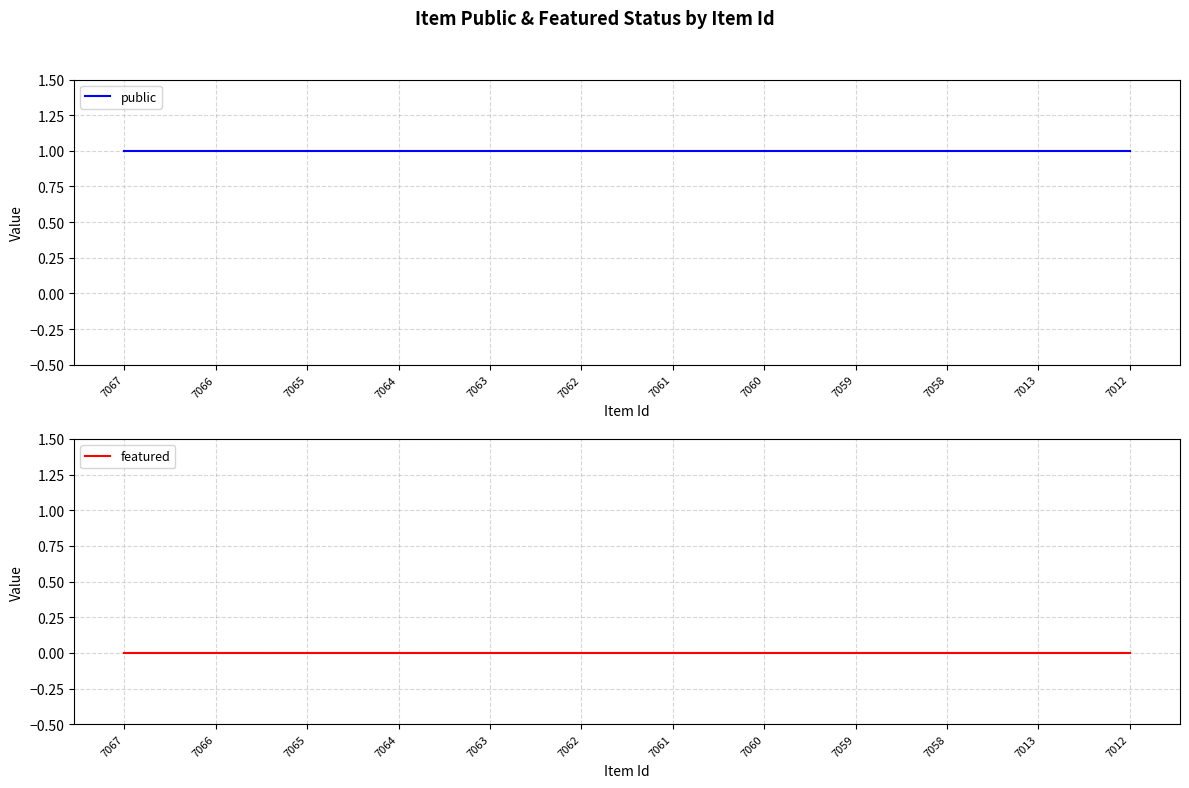

Does the chart have visible grid lines?

Yes